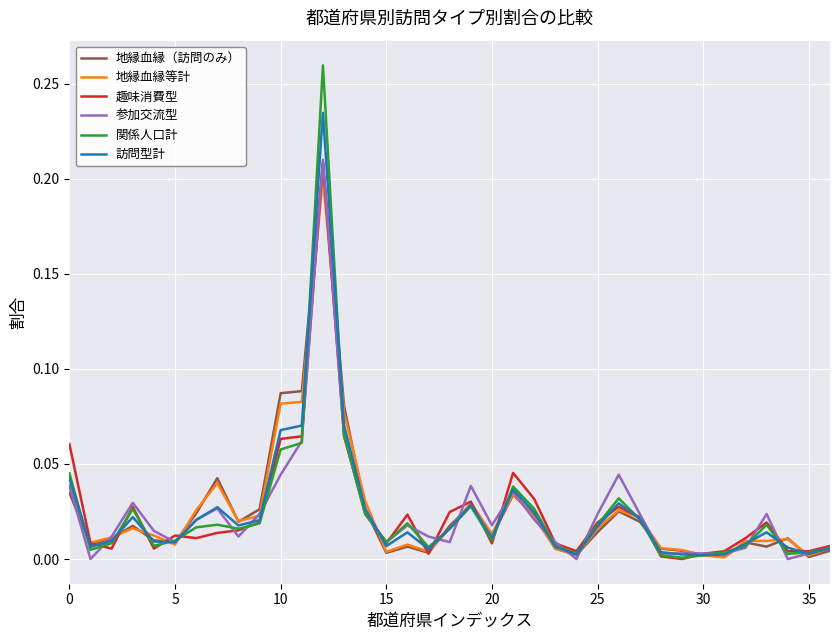

What are all the series names shown in the legend?

地縁血縁（訪問のみ）, 地縁血縁等計, 趣味消費型, 参加交流型, 関係人口計, 訪問型計